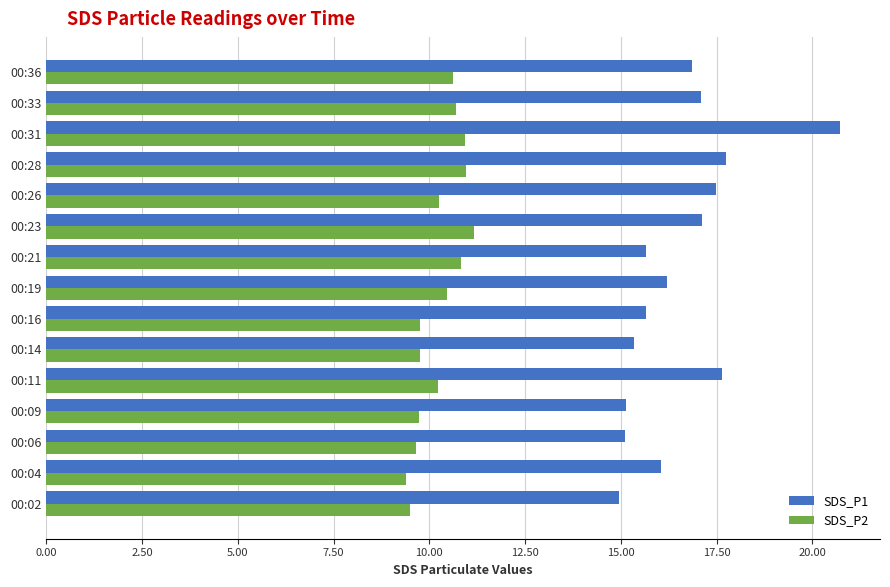

Is the value of SDS_P2 at 00:16 greater than the value of SDS_P1 at 00:06?

No